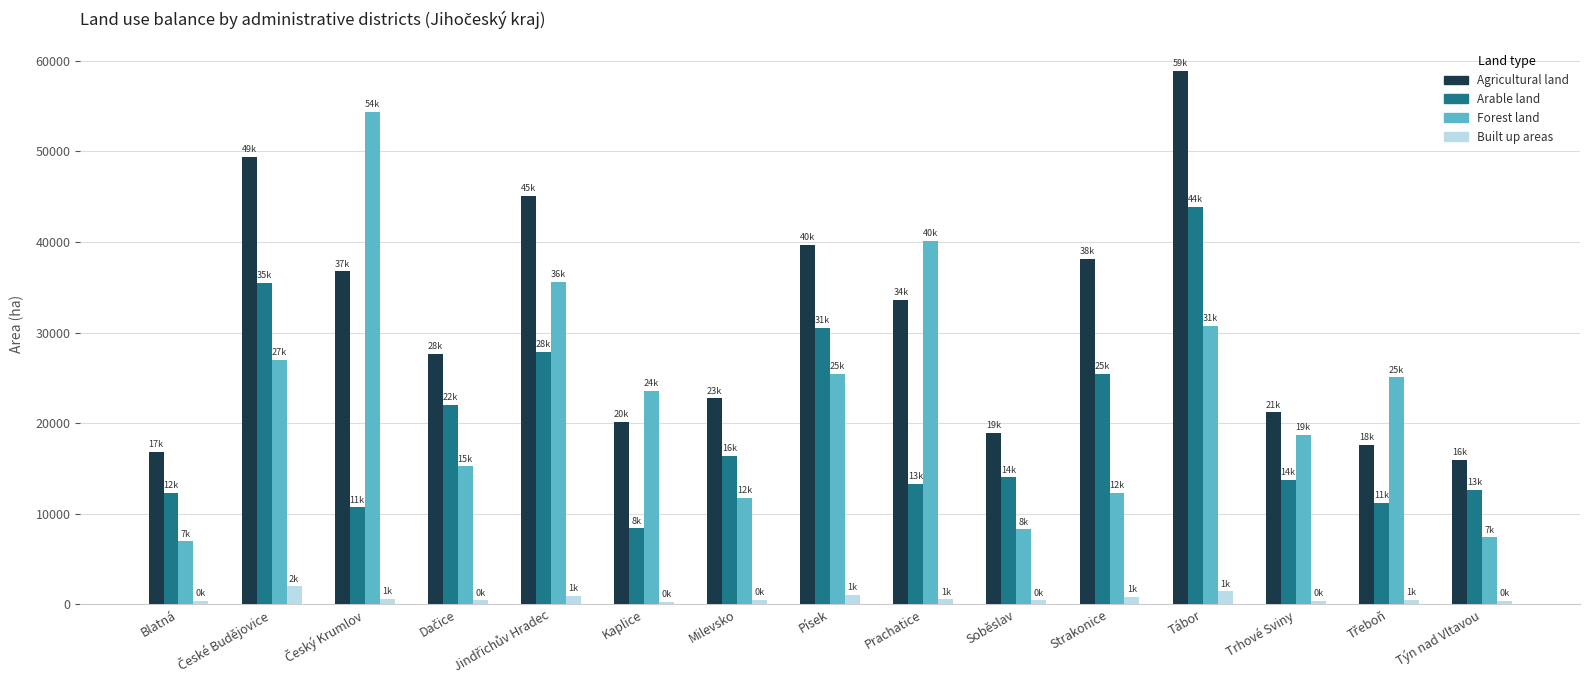

What is the label of the 9th bar from the left?

Prachatice